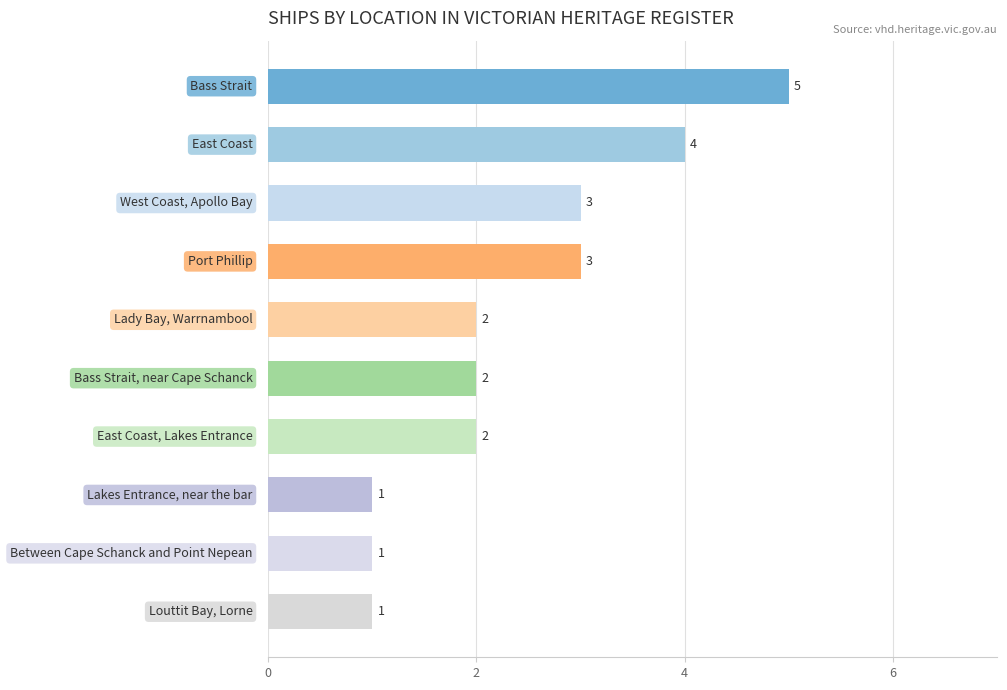

Reading top to bottom, extract all data points from this chart.

5	4	3	3	2	2	2	1	1	1